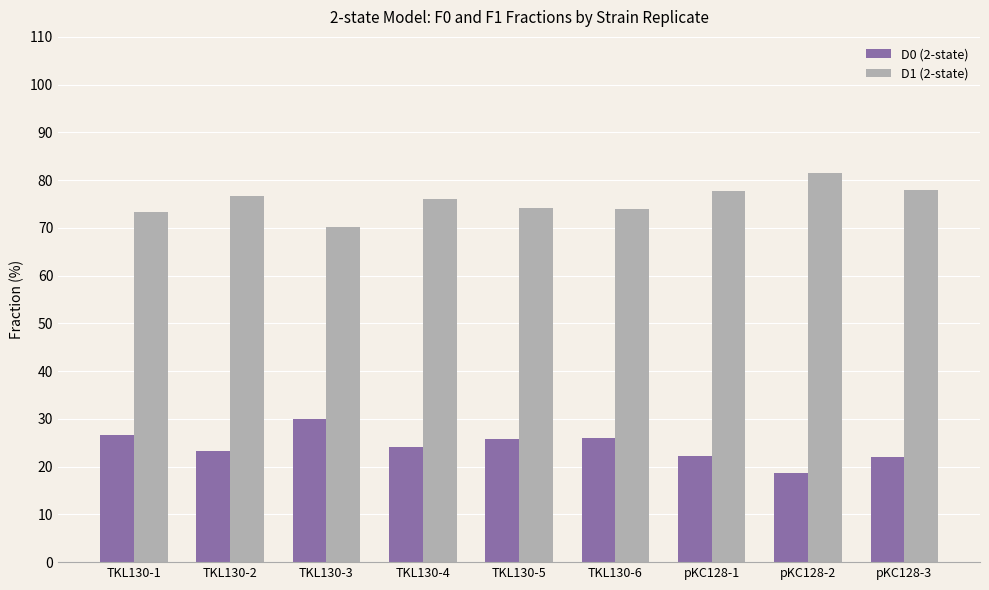

What is the difference between the D1 (2-state) values at pKC128-1 and TKL130-5?

3.6